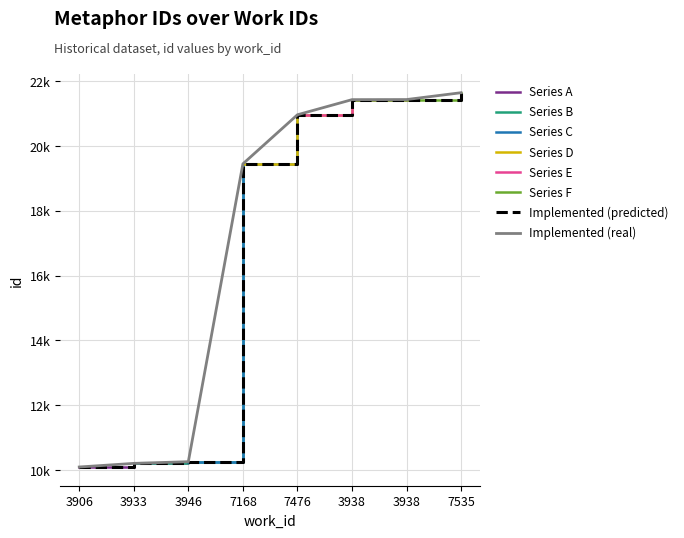

List the labels in order of value, largest first.

7535, 3938, 3938, 7476, 7168, 3946, 3933, 3906